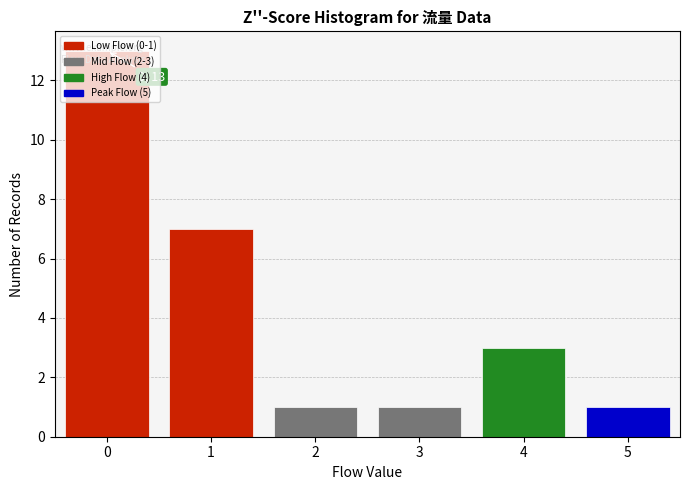

Which range on the x-axis has the tallest bar?

-0.5 to 0.5